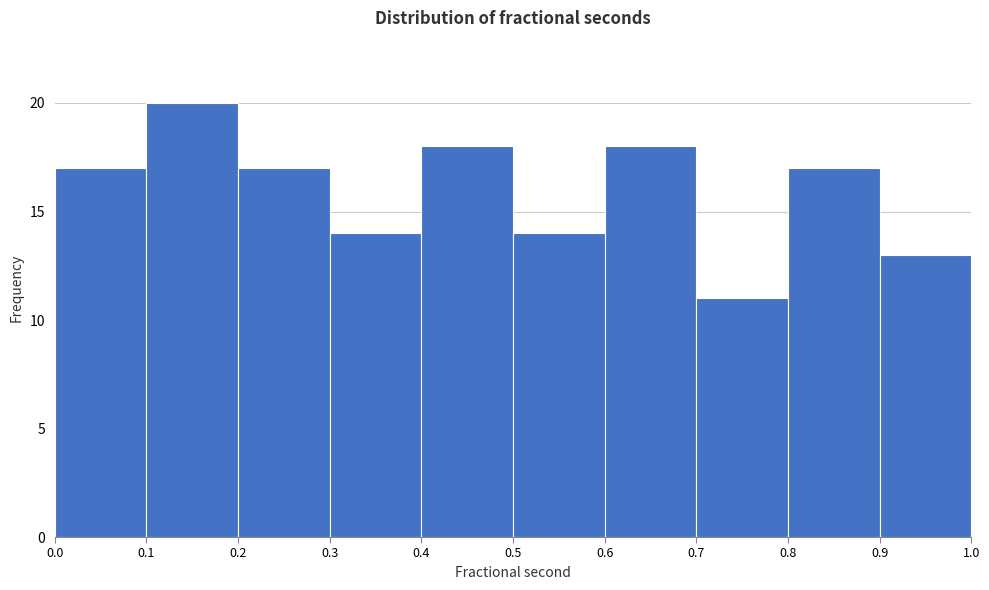

Reading left to right, list every bar in this chart as the range it spans on the x-axis followed by its height. The values are not printed on the chart, so give them approximately, as read against the axis.

0.0 to 0.1: 17
0.1 to 0.2: 20
0.2 to 0.3: 17
0.3 to 0.4: 14
0.4 to 0.5: 18
0.5 to 0.6: 14
0.6 to 0.7: 18
0.7 to 0.8: 11
0.8 to 0.9: 17
0.9 to 1.0: 13